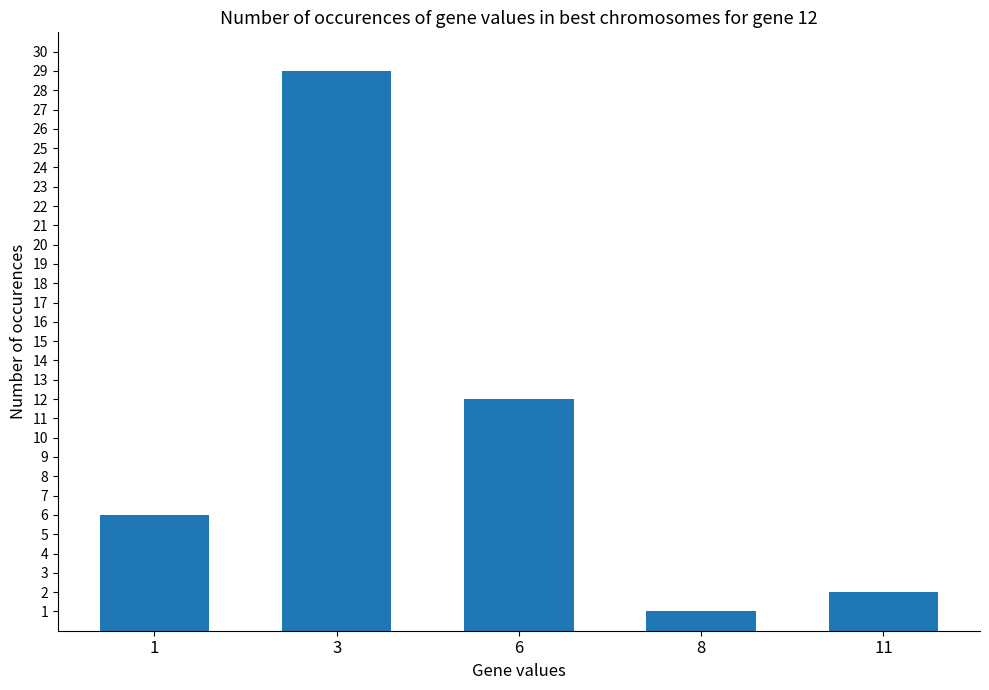

What is the maximum value shown in the chart?

29